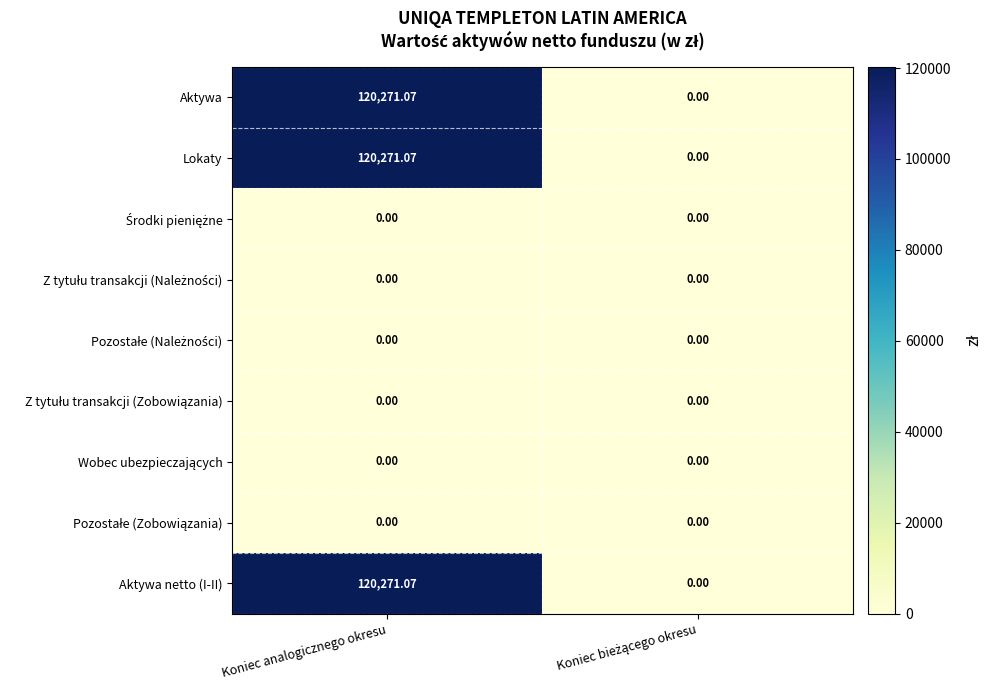

At which category is the sum across all series the highest?

Koniec analogicznego okresu